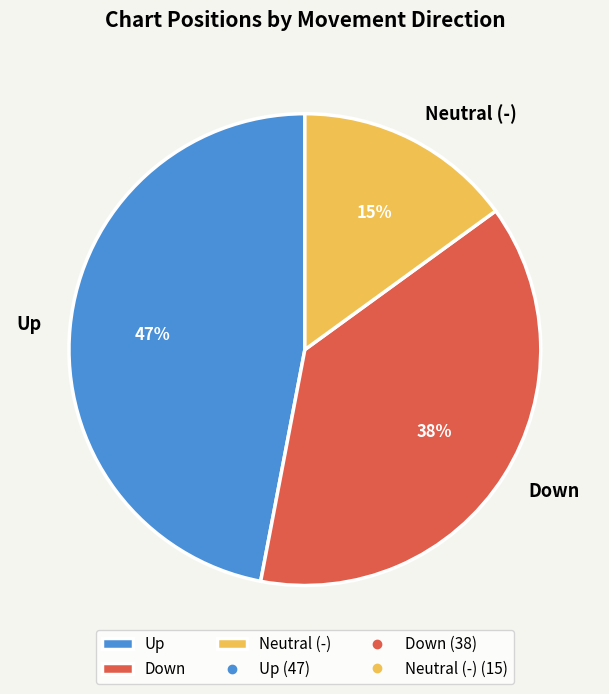

Approximately how many times larger is the value at Up compared to Neutral (-)?

3.1